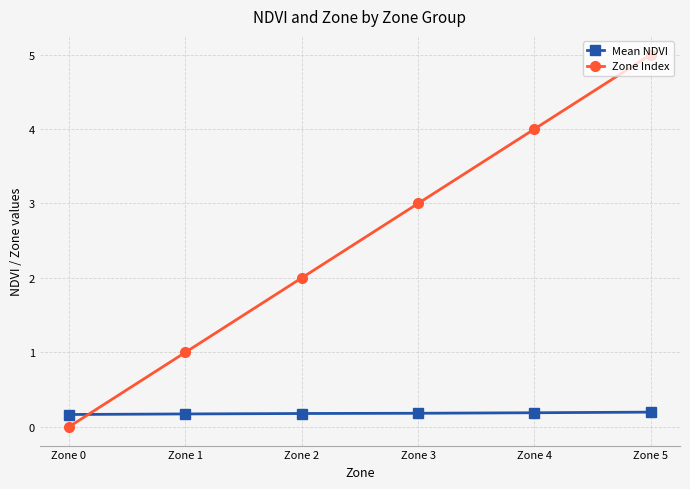

How many intersections are there between Mean NDVI and Zone Index?

1